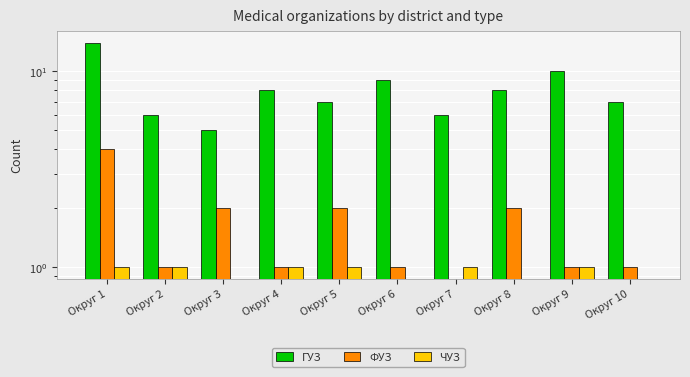

Reading left to right, what are all the values shown in this chart?

ГУЗ: Округ 1=14	Округ 2=6	Округ 3=5	Округ 4=8	Округ 5=7	Округ 6=9	Округ 7=6	Округ 8=8	Округ 9=10	Округ 10=7
ФУЗ: Округ 1=4	Округ 2=1	Округ 3=2	Округ 4=1	Округ 5=2	Округ 6=1	Округ 7=0	Округ 8=2	Округ 9=1	Округ 10=1
ЧУЗ: Округ 1=1	Округ 2=1	Округ 3=0	Округ 4=1	Округ 5=1	Округ 6=0	Округ 7=1	Округ 8=0	Округ 9=1	Округ 10=0